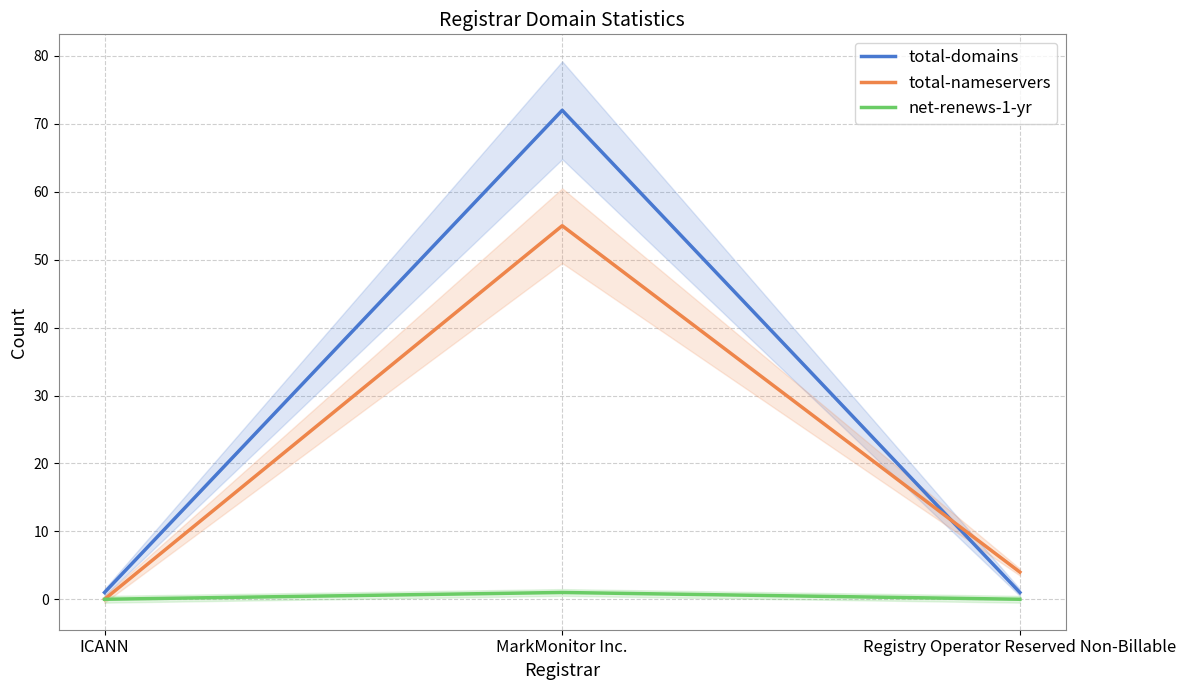

Rank the series at MarkMonitor Inc. from highest to lowest value.

total-domains, total-nameservers, net-renews-1-yr